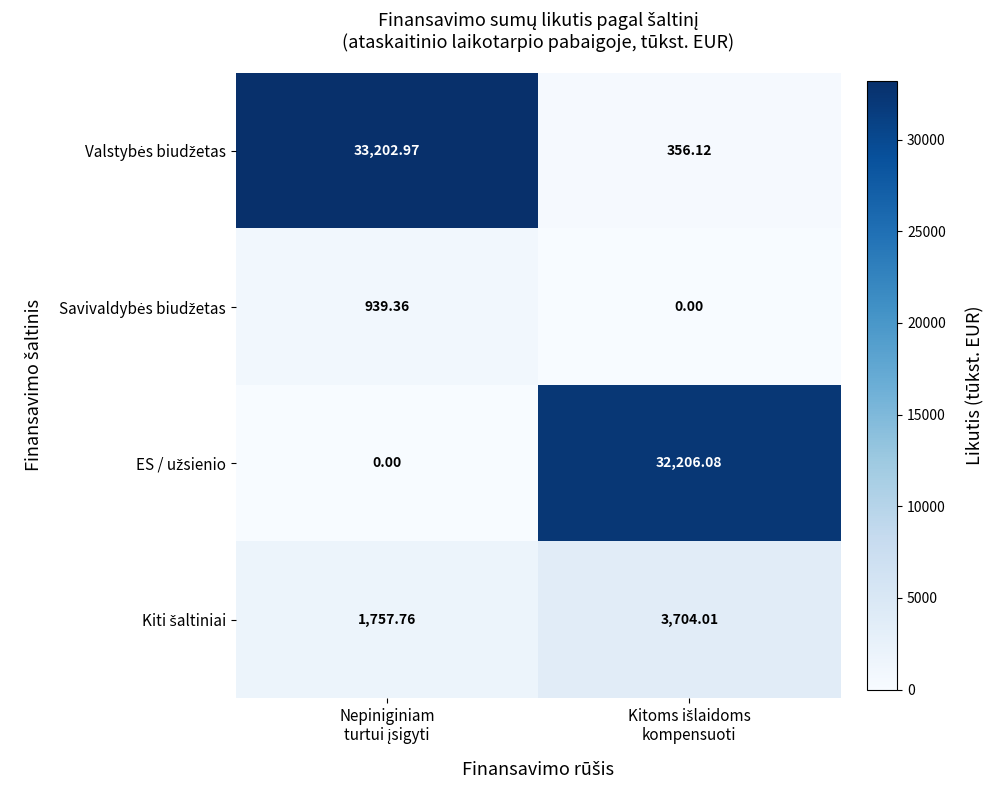

Rank the series by their maximum value, from highest to lowest.

Valstybės biudžetas, ES / užsienio, Kiti šaltiniai, Savivaldybės biudžetas